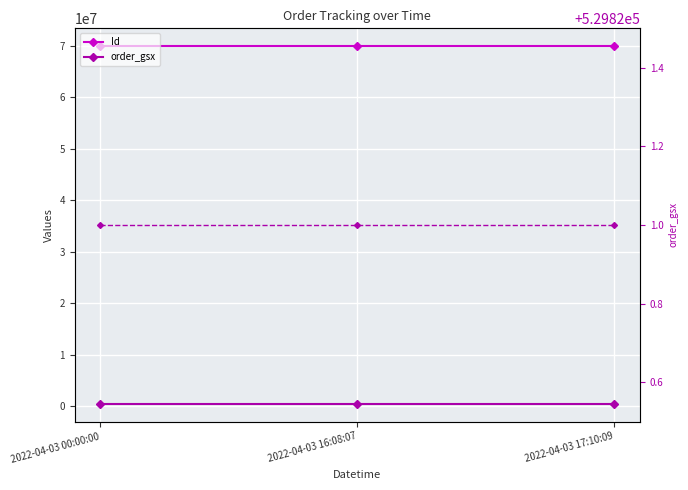

What is the sum of all Id values?

209681970